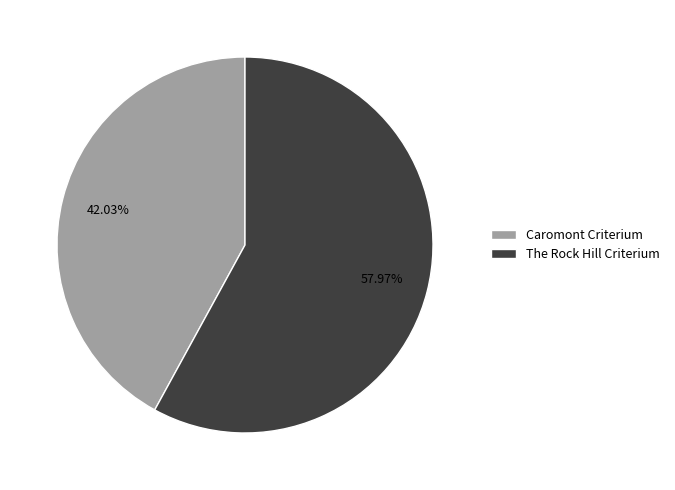

The Caromont Criterium slice represents 55% of the pie. True or false?

False